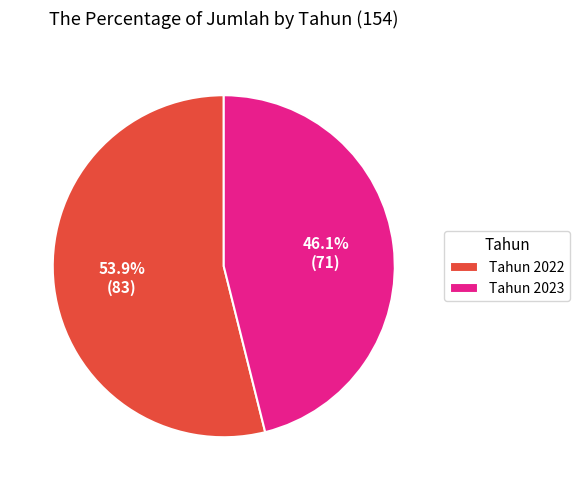

Which category has the smallest portion of the pie?

Tahun 2023